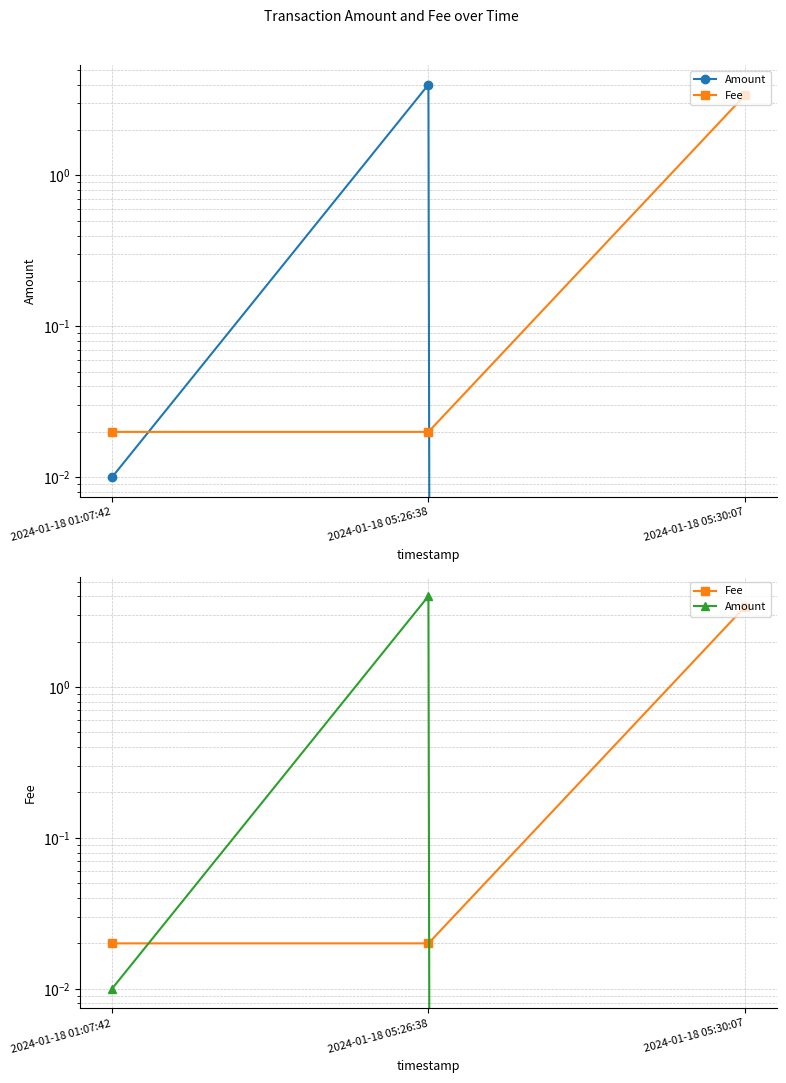

What is the label of the 1st point from the left?

2024-01-18 01:07:42